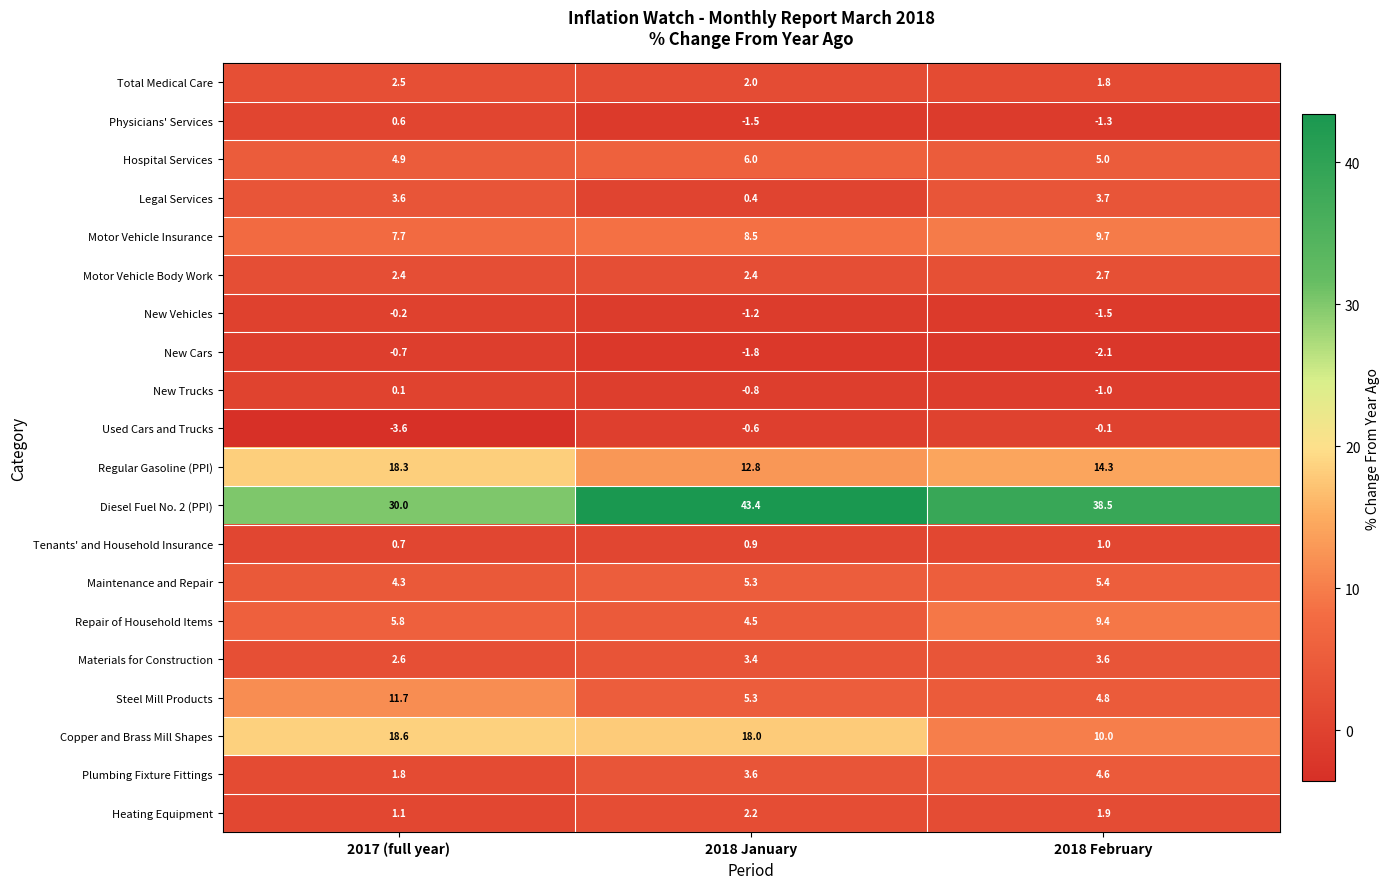

How many values in the New Trucks series are below 0?

2